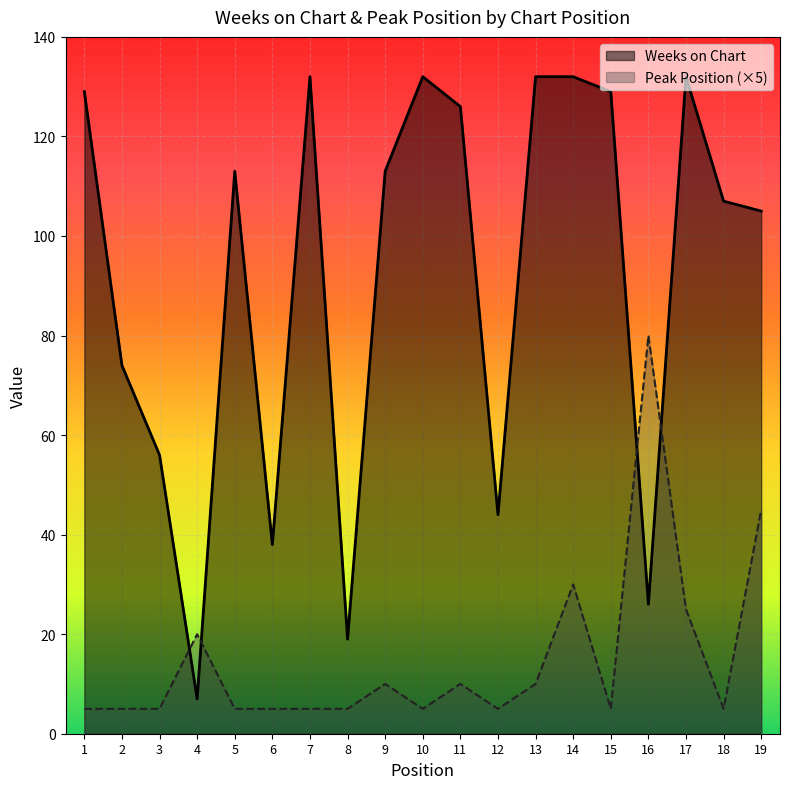

What is the difference between the highest and lowest values at 19?

60